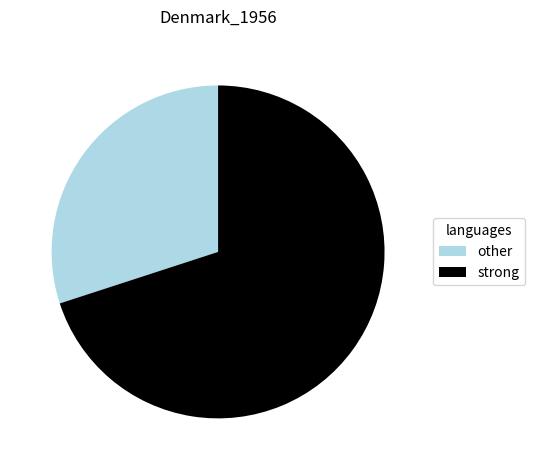

Combined, do strong and other account for over 50%?

Yes